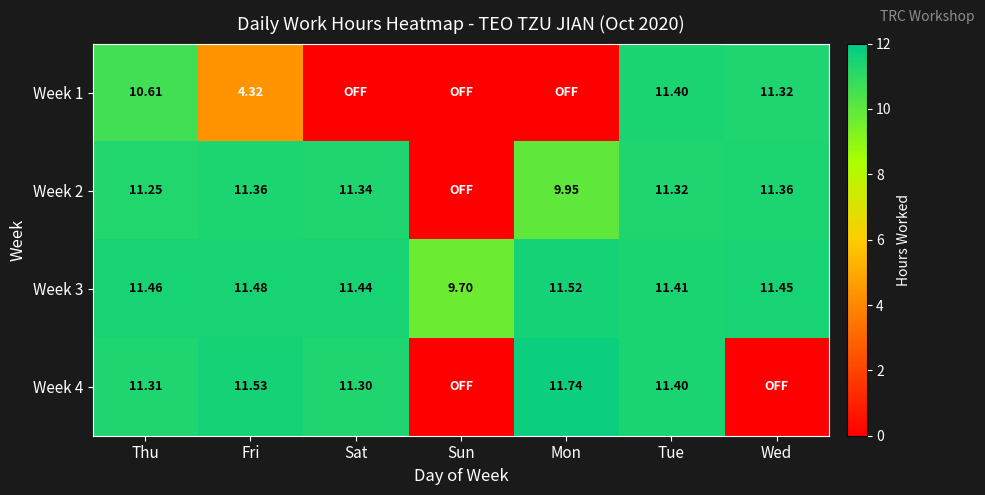

Rank the categories by Week 3 value from highest to lowest.

Mon, Fri, Thu, Wed, Sat, Tue, Sun